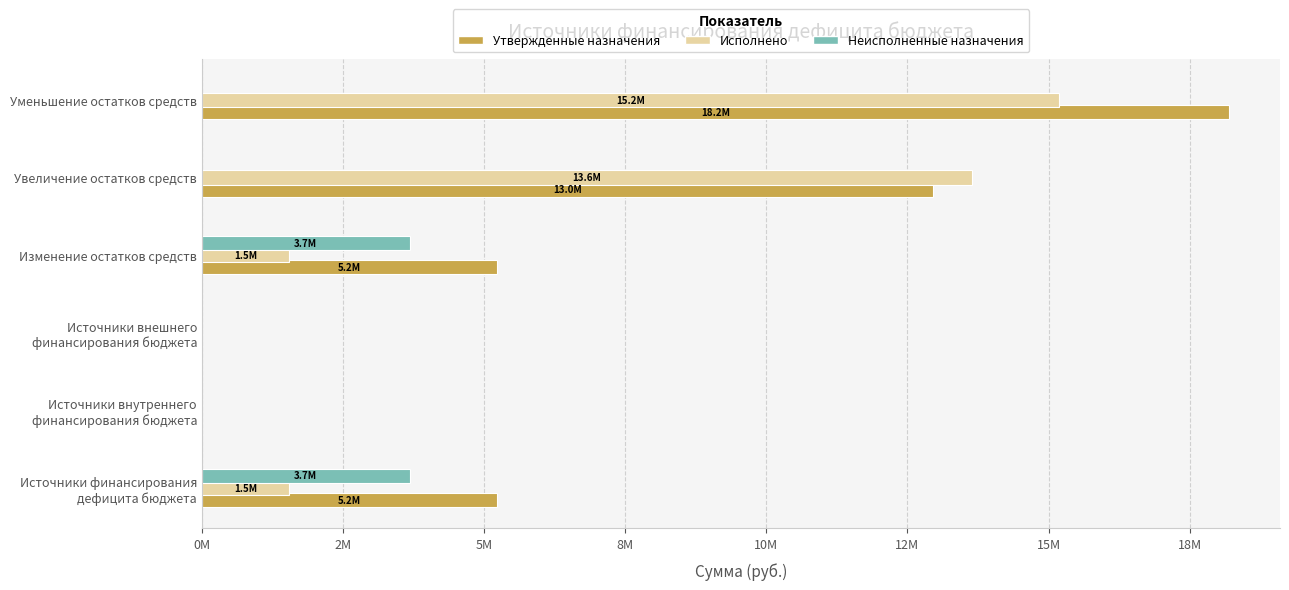

What position from the left is Увеличение остатков средств?

5